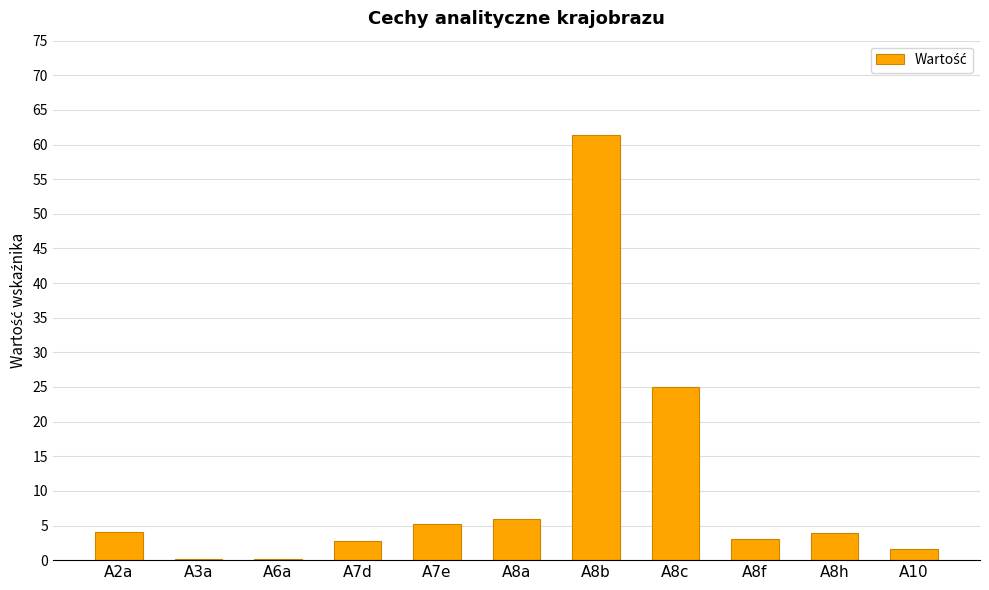

Between A2a and A8b, which is larger?

A8b